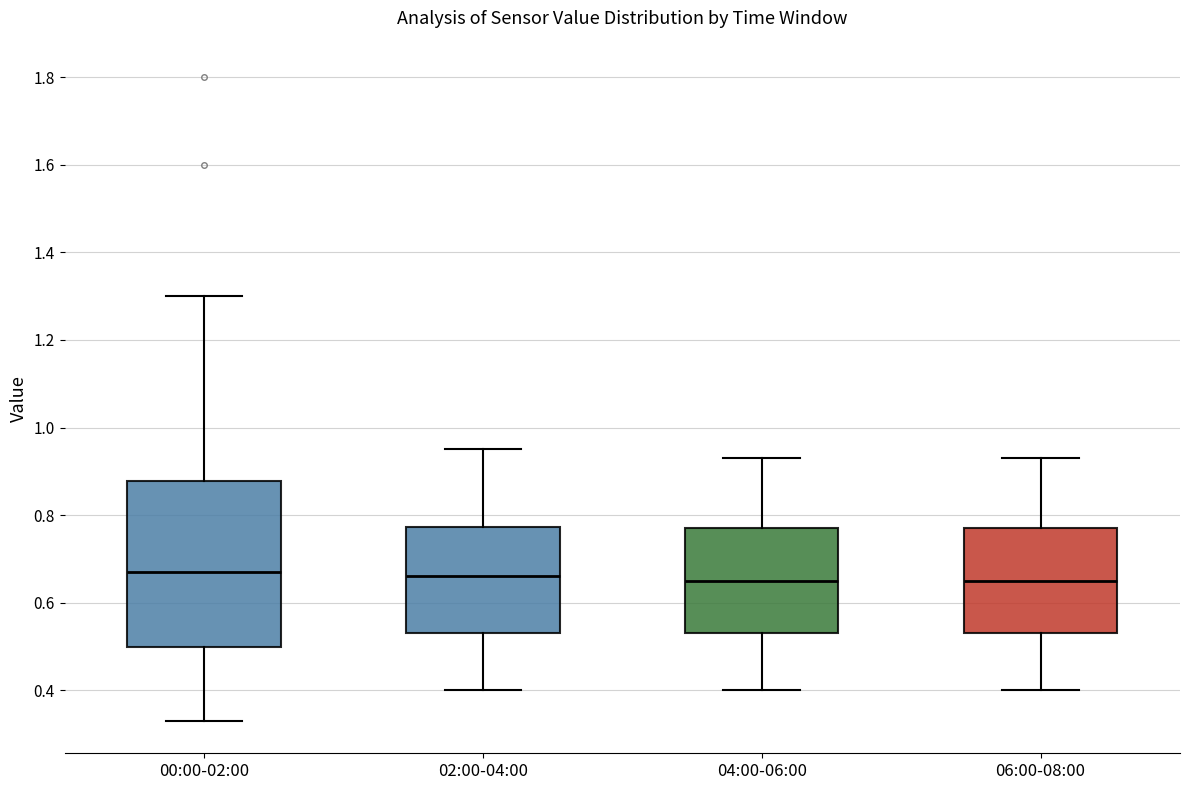

Where is the lower edge of the box for 02:00-04:00 on the y-axis? The values are not printed on the chart, so give them approximately, as read against the axis.

0.54